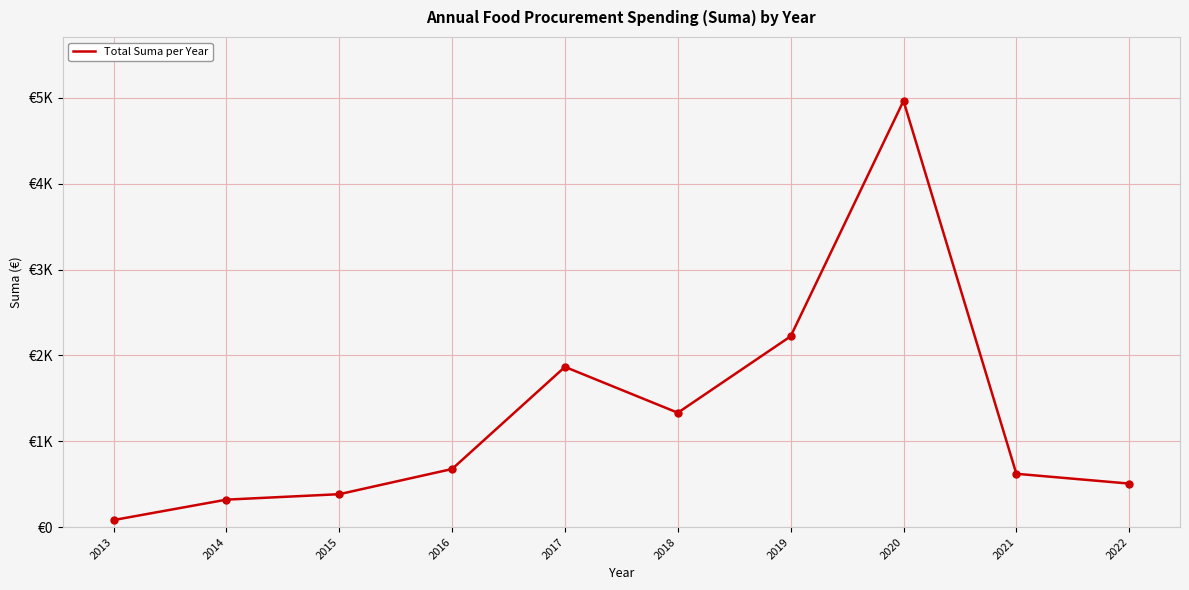

What is the change in value from 2013 to 2022?

+425.1